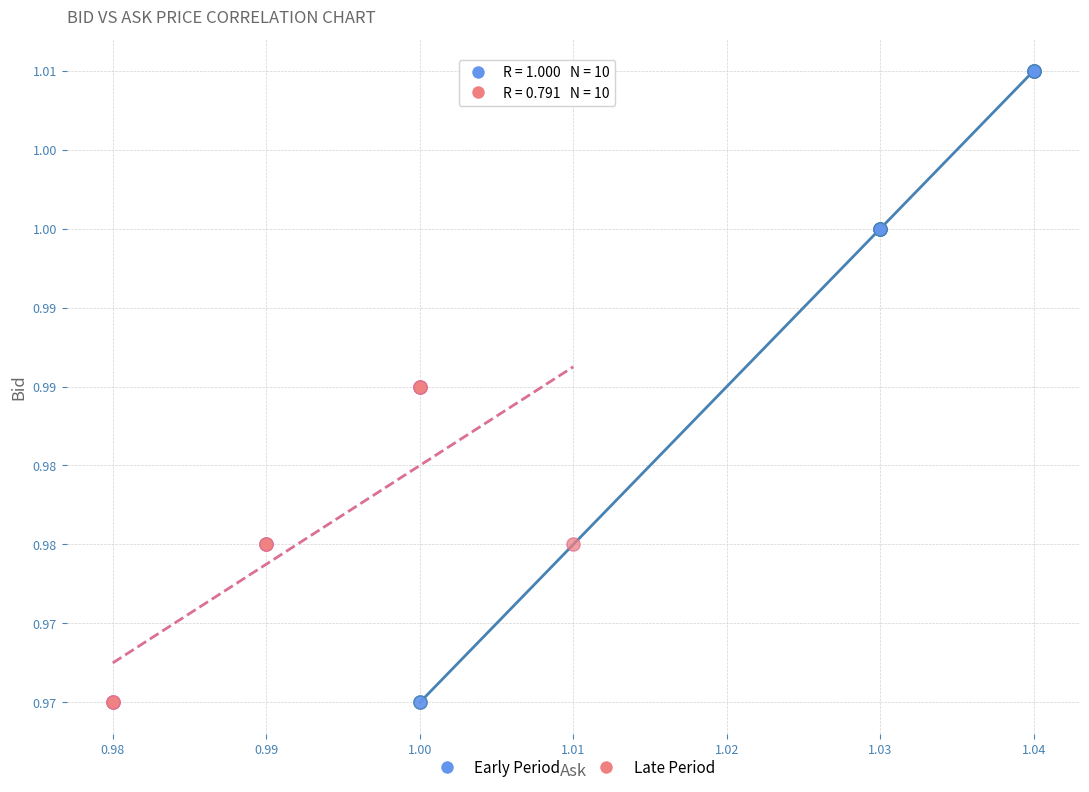

Which series has the widest spread of Y values?

Early Period